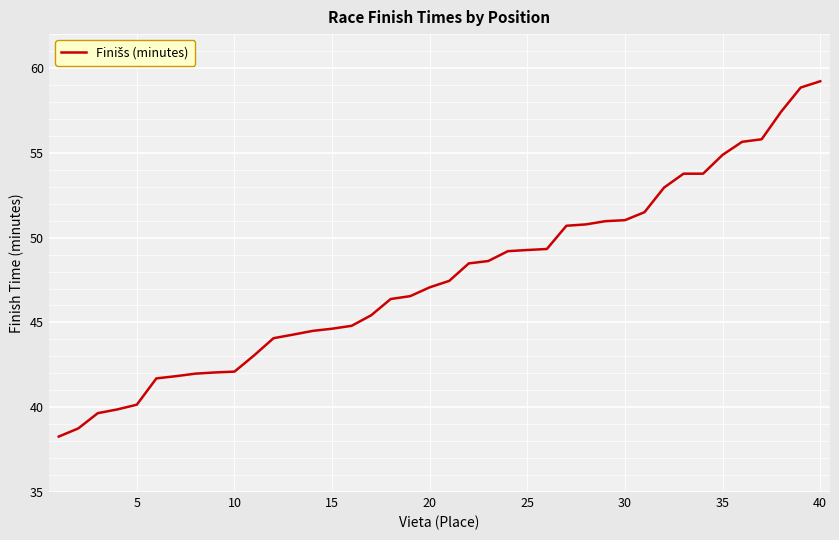

What is the maximum value shown in the chart?

59.2